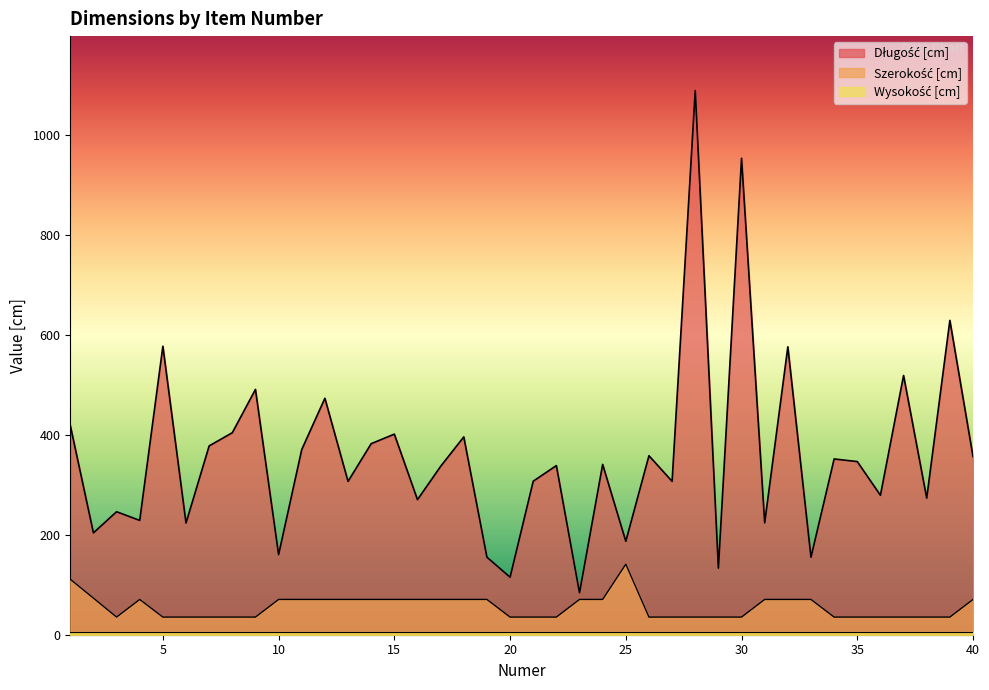

Between 20 and 35, which is larger?

35